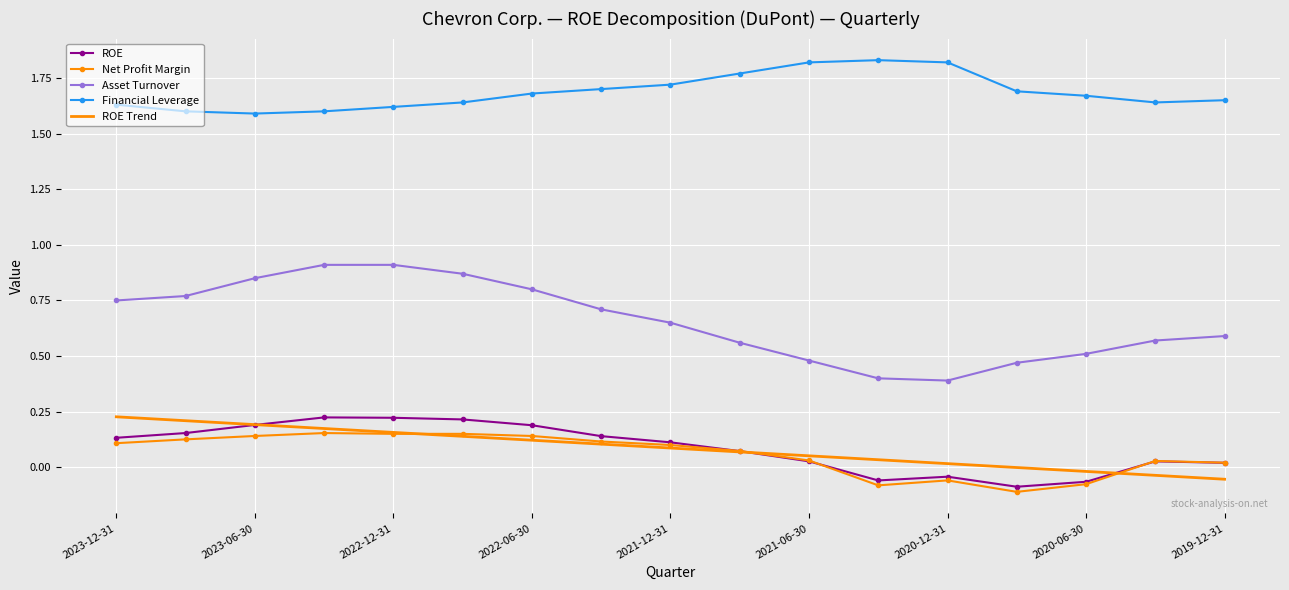

What is the sum of all Financial Leverage values?

28.7